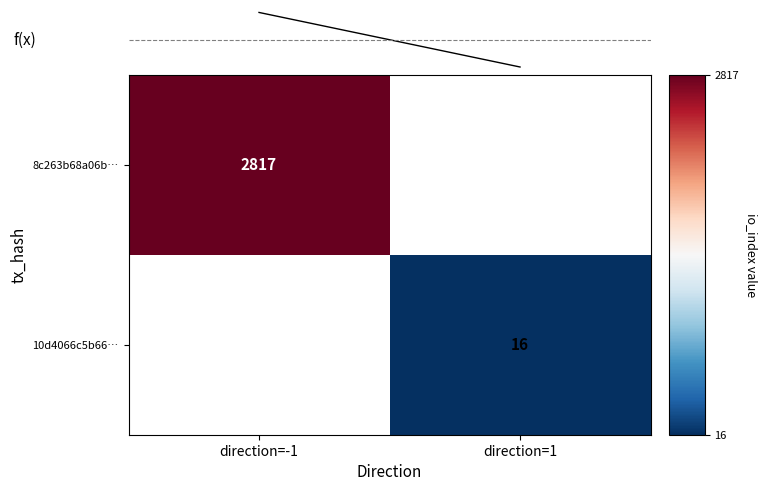

The value of 8c263b68a06b… at direction=-1 is 3682. True or false?

False